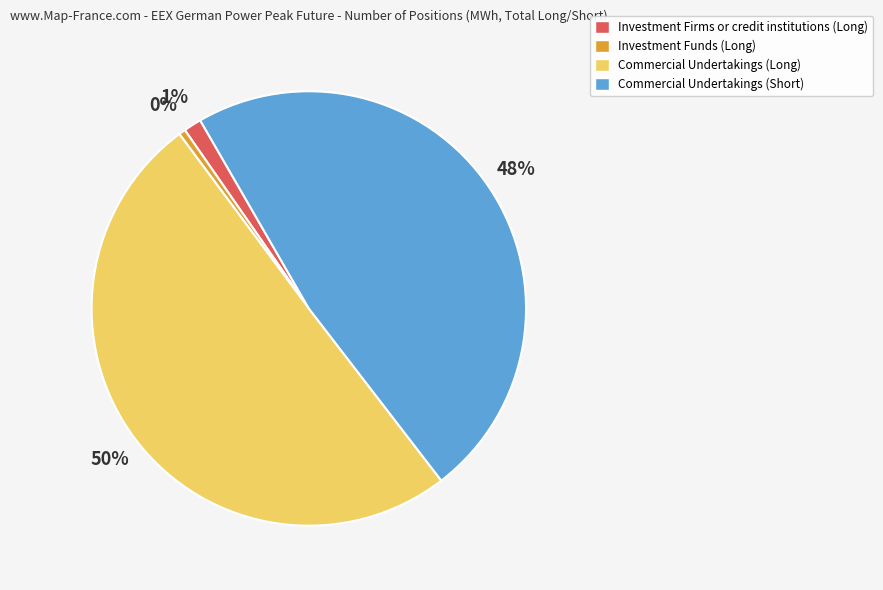

Does any single category account for the majority?

Yes